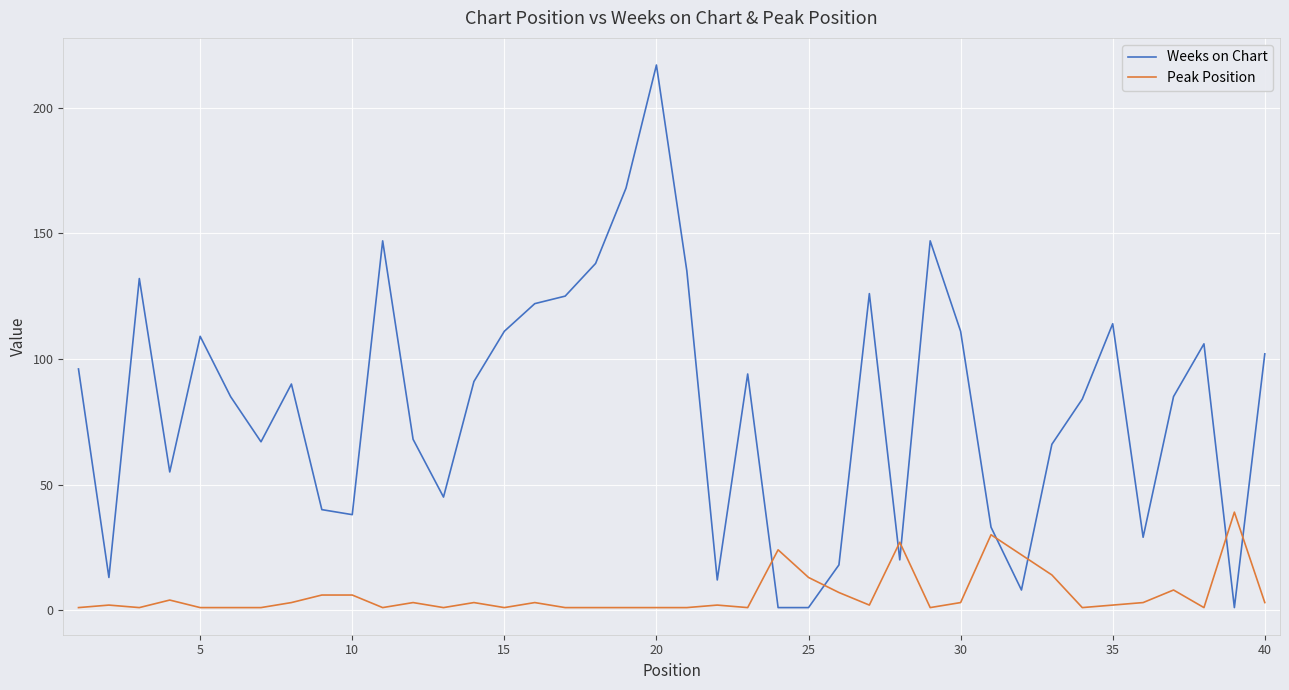

Which series has the largest range (max minus min)?

Weeks on Chart